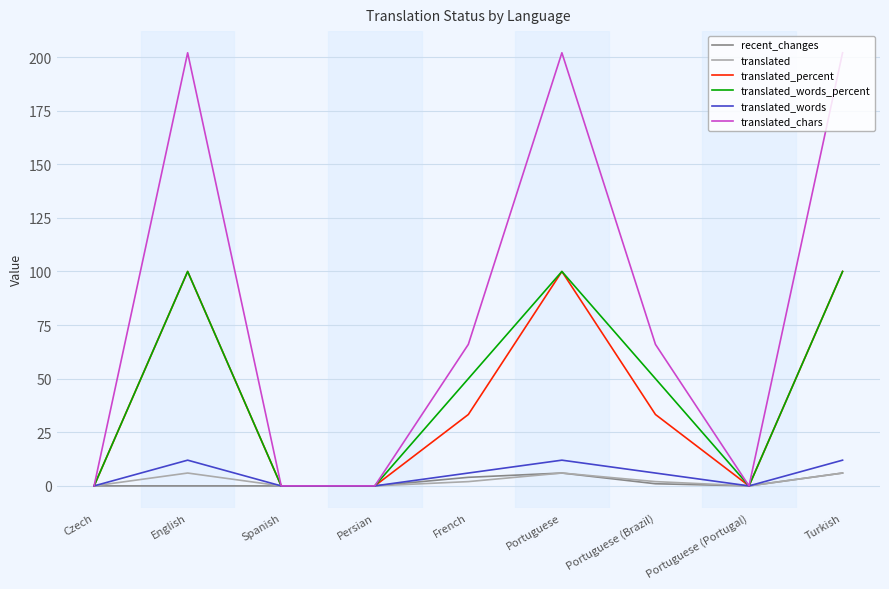

Reading left to right, extract all data points from this chart.

recent_changes: 0.0	0.0	0.0	0.0	4.0	6.0	1.0	0.0	6.0
translated: 0.0	6.0	0.0	0.0	2.0	6.0	2.0	0.0	6.0
translated_percent: 0.0	100.0	0.0	0.0	33.3	100.0	33.3	0.0	100.0
translated_words_percent: 0.0	100.0	0.0	0.0	50.0	100.0	50.0	0.0	100.0
translated_words: 0.0	12.0	0.0	0.0	6.0	12.0	6.0	0.0	12.0
translated_chars: 0.0	202.0	0.0	0.0	66.0	202.0	66.0	0.0	202.0